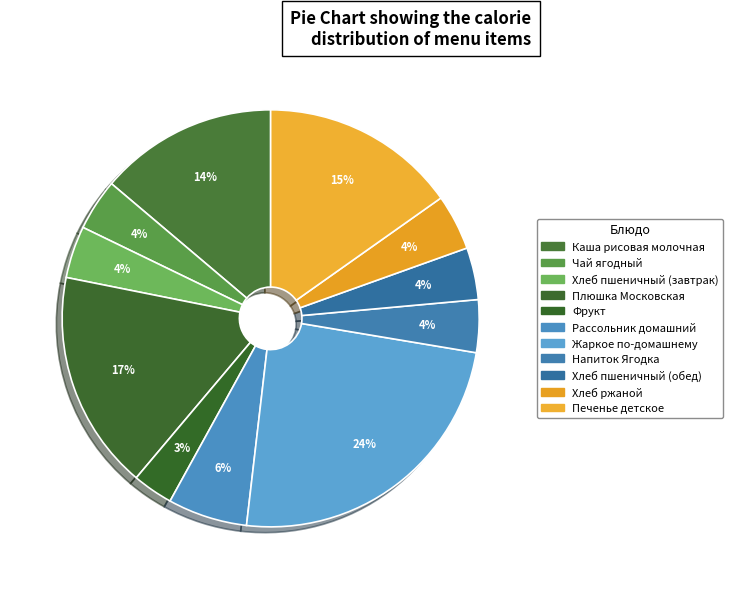

True or false: Рассольник домашний accounts for 1% of the total.

False